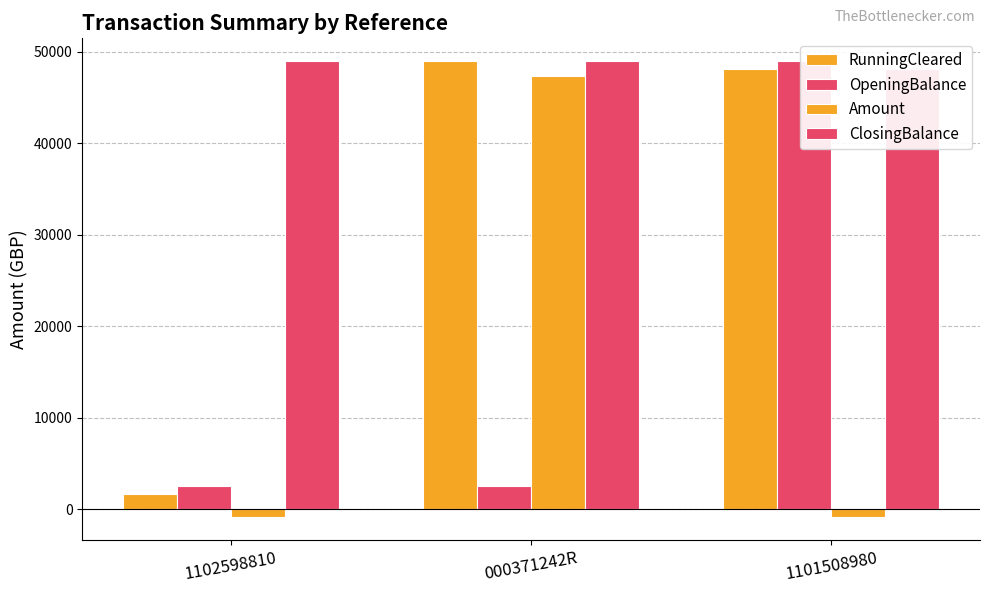

What is the total value across all series at 1102598810?

52233.6